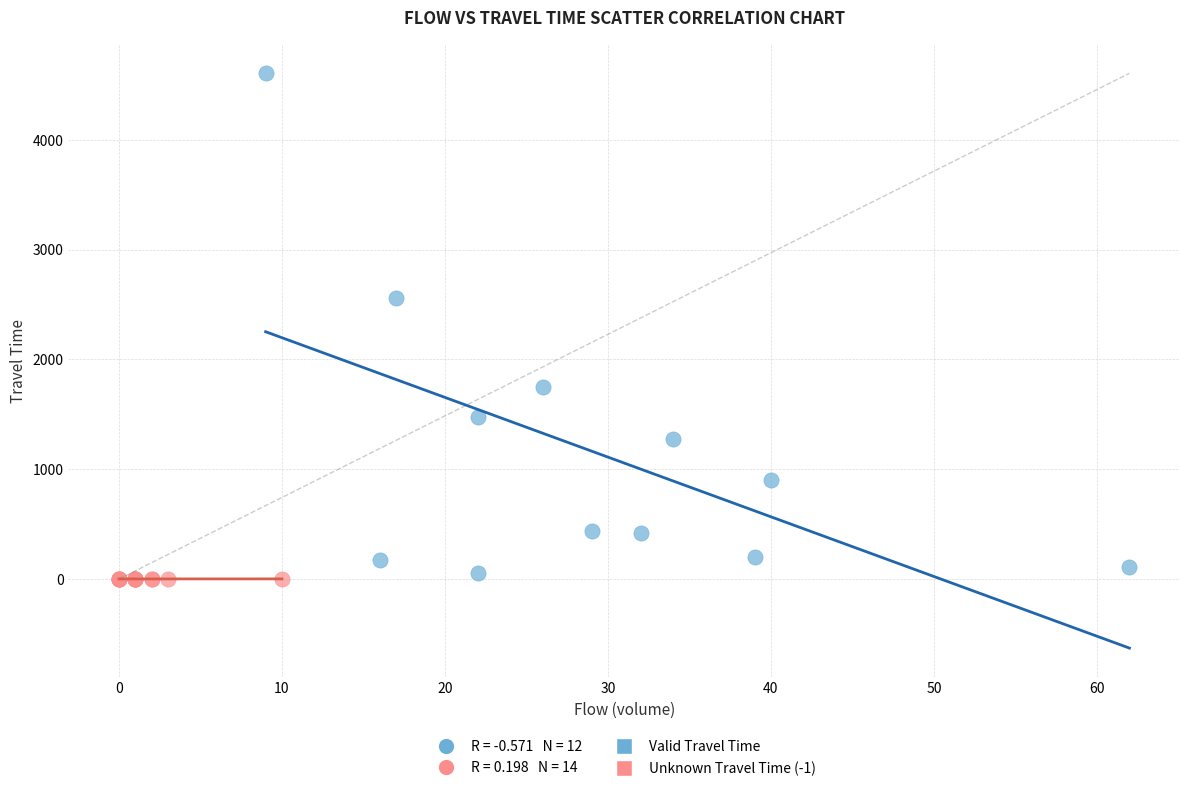

Which series reaches the minimum Y coordinate?

Unknown Travel Time (-1)